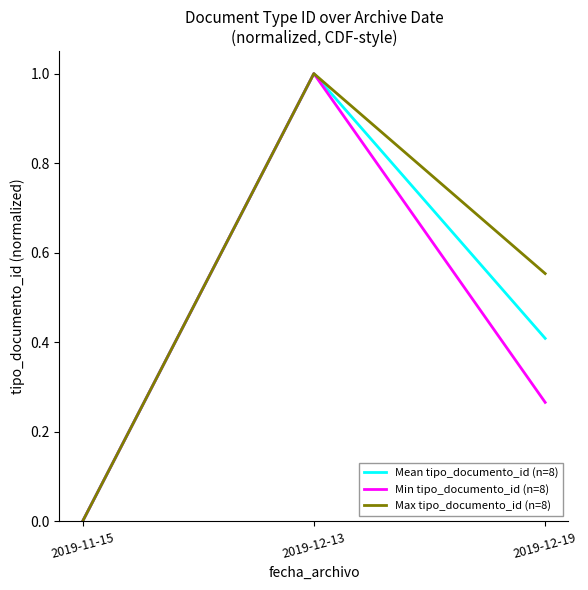

Is the value of Max tipo_documento_id (n=8) at 2019-12-19 greater than the value of Min tipo_documento_id (n=8) at 2019-11-15?

Yes